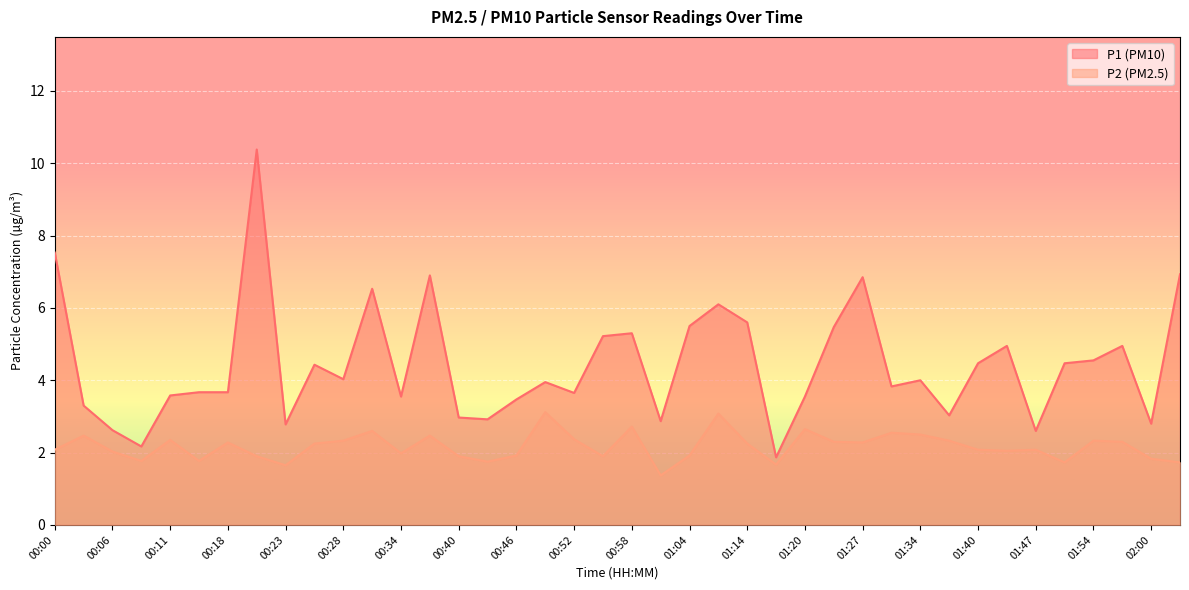

What is the difference between the maximum and second lowest values in the P2 series?

1.5